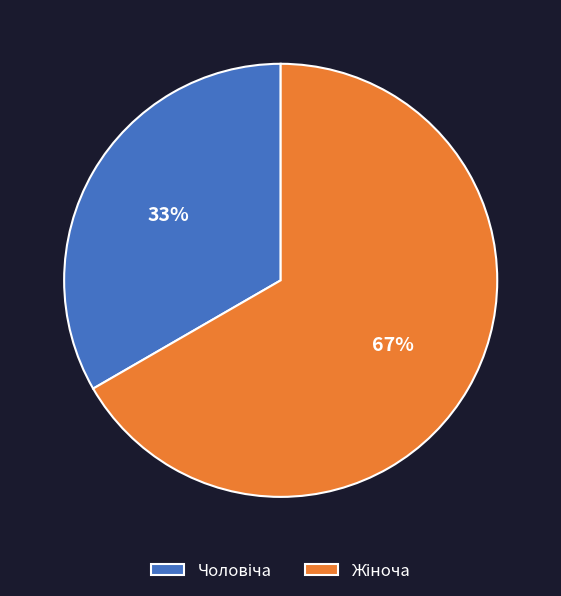

To the nearest percent, what is the average slice percentage?

50%